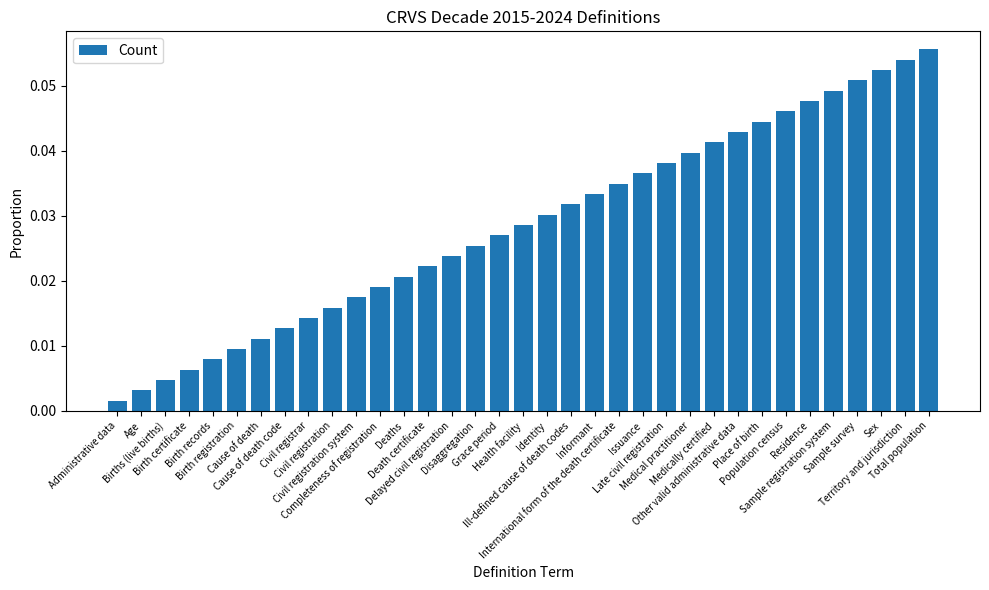

What is the sum of all values?

1.0